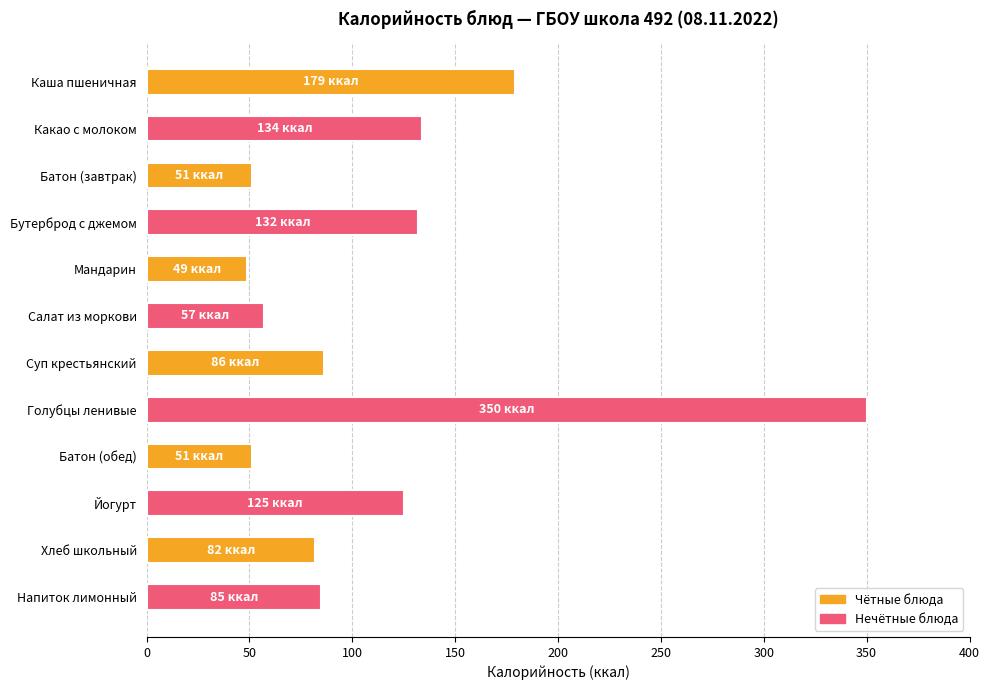

How many bars are there in total?

12